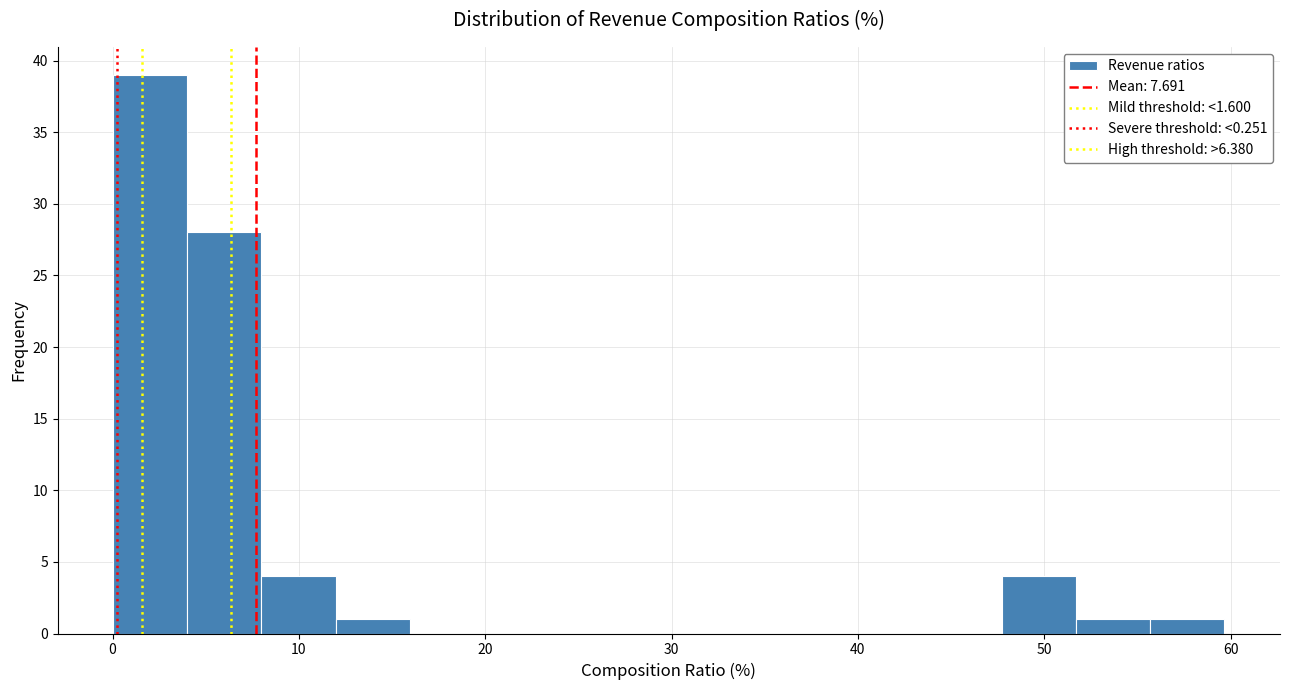

Around what value on the x-axis is the tallest bar? Give the approximate position of its centre, as read against the axis.

2